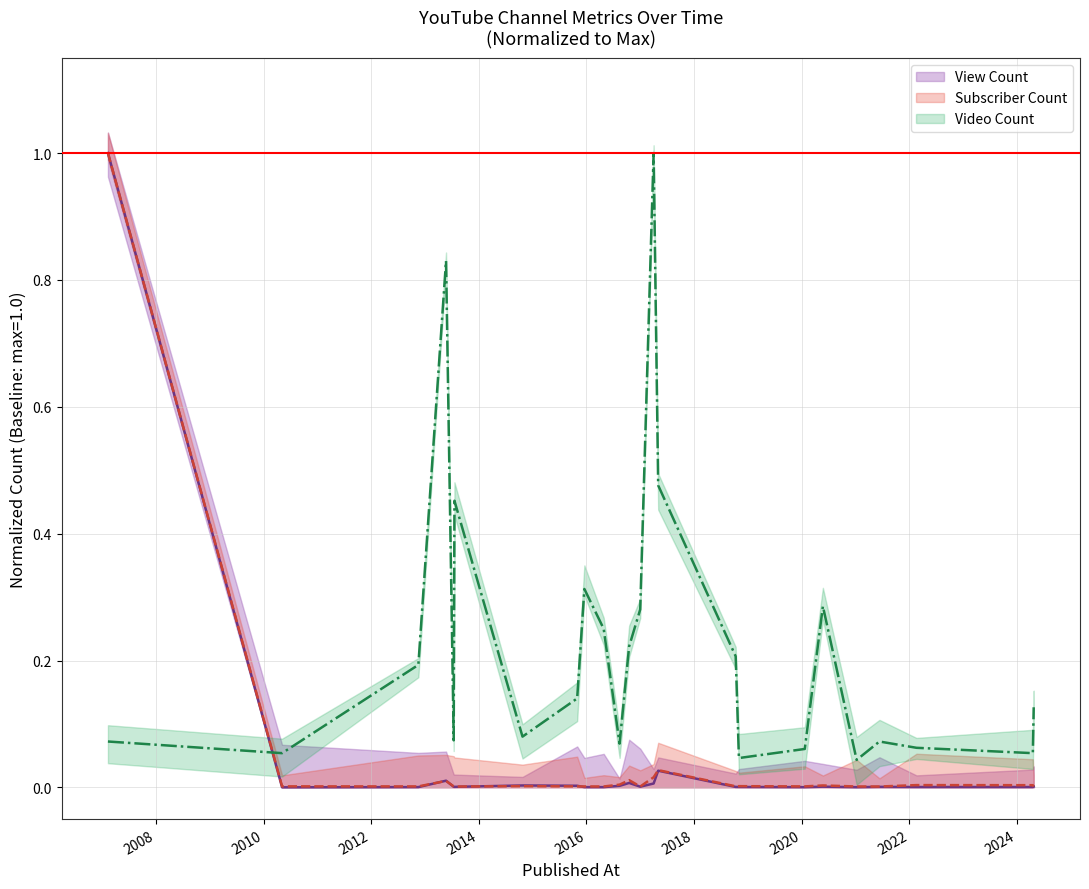

How many intersections are there between View Count and Video Count?

1